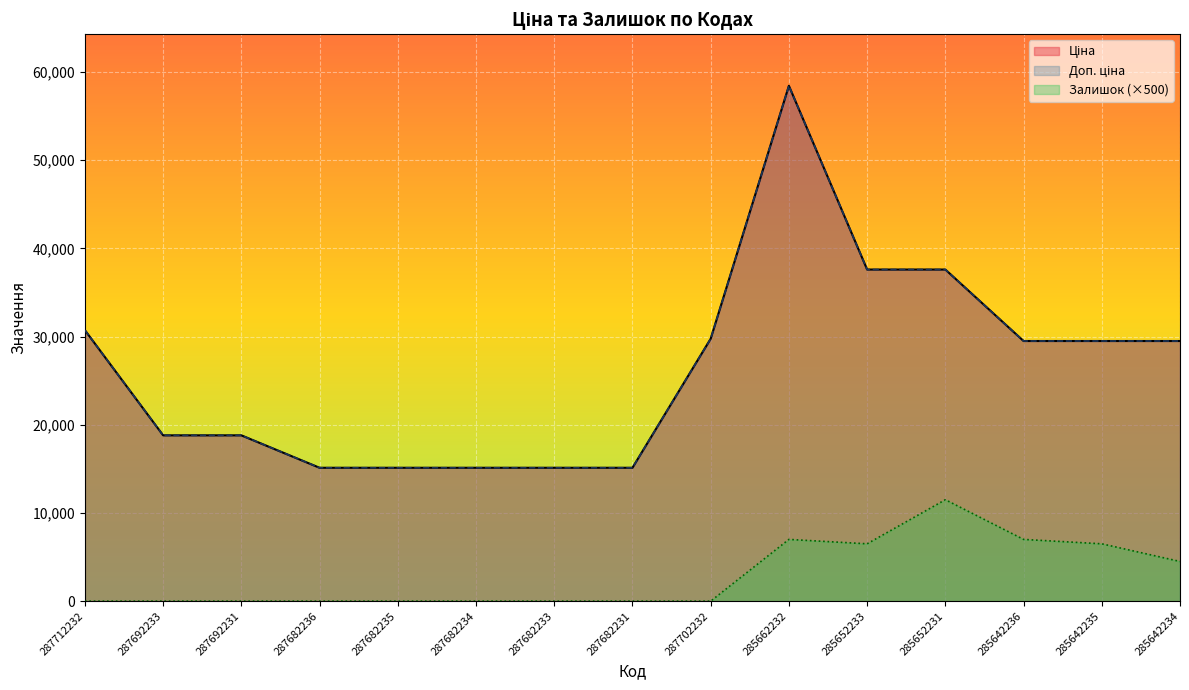

True or false: Залишок has more than 2 points higher than both neighbors.

False